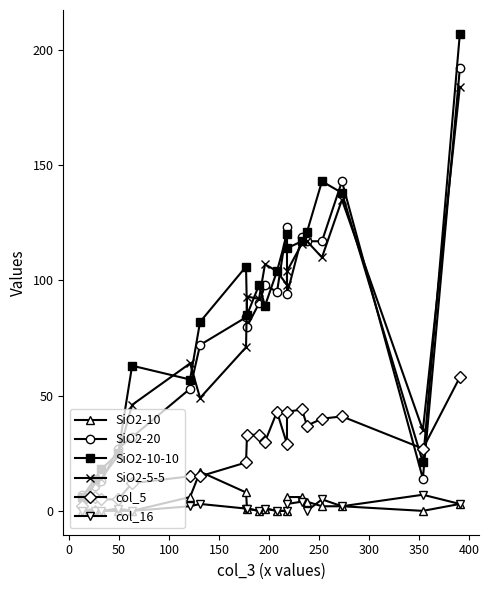

How many series are shown in this chart?

6